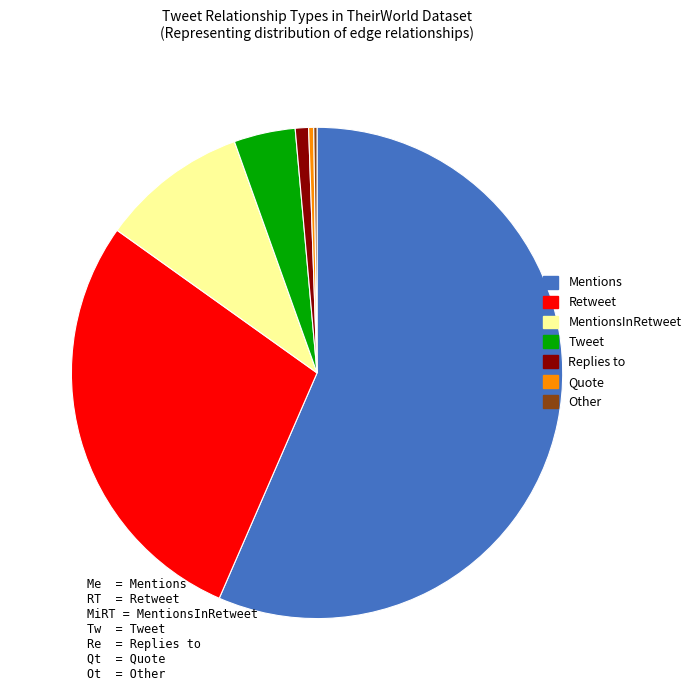

Does any single category account for the majority?

Yes